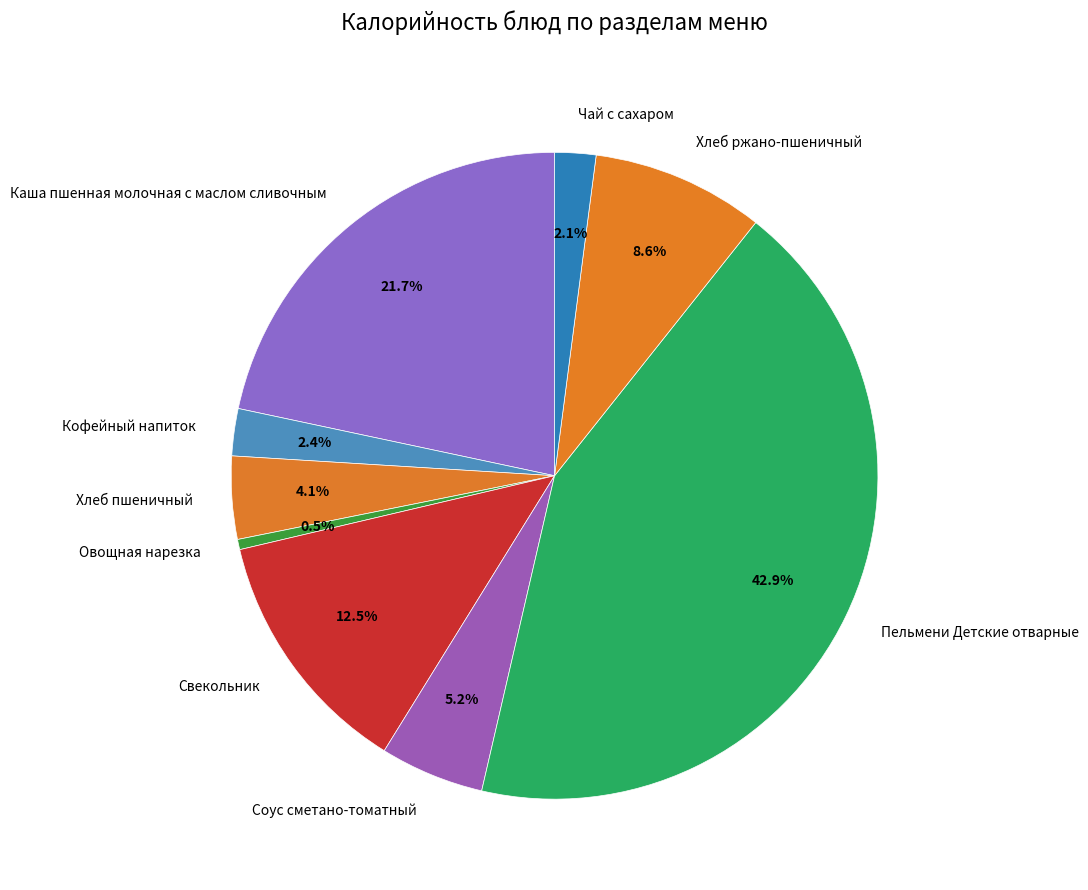

What percentage is NOT represented by Хлеб пшеничный?

95.9%